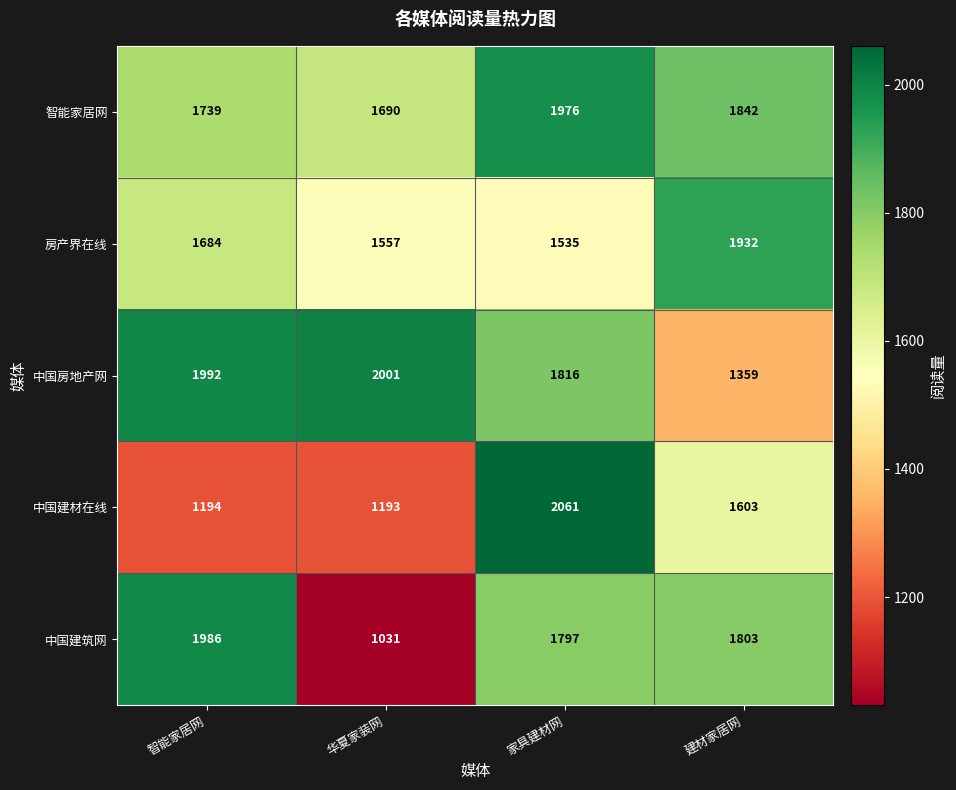

Rank the series by their maximum value, from lowest to highest.

房产界在线, 智能家居网, 中国建筑网, 中国房地产网, 中国建材在线